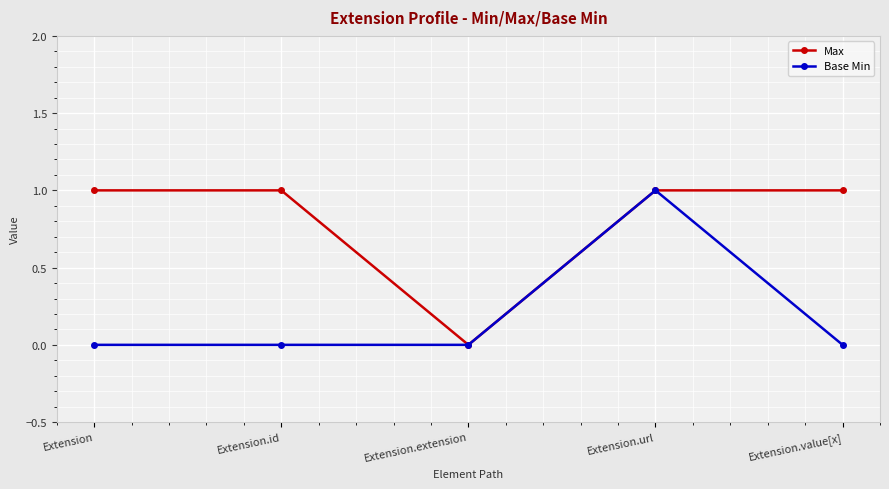

What is the label of the 1st point from the left?

Extension